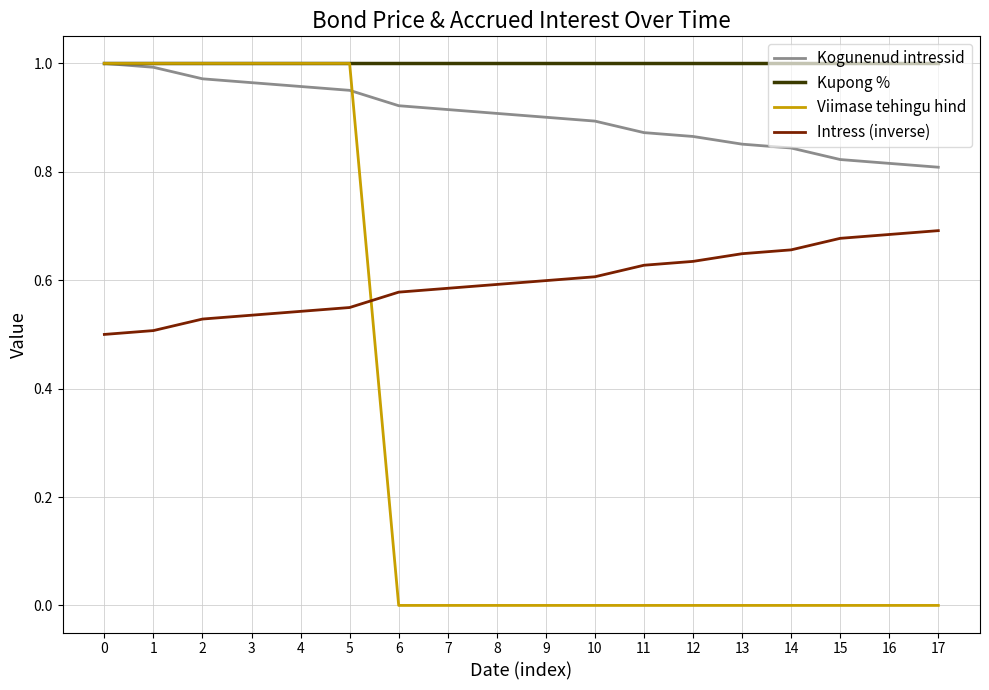

At how many categories does at least one series exceed 0?

18